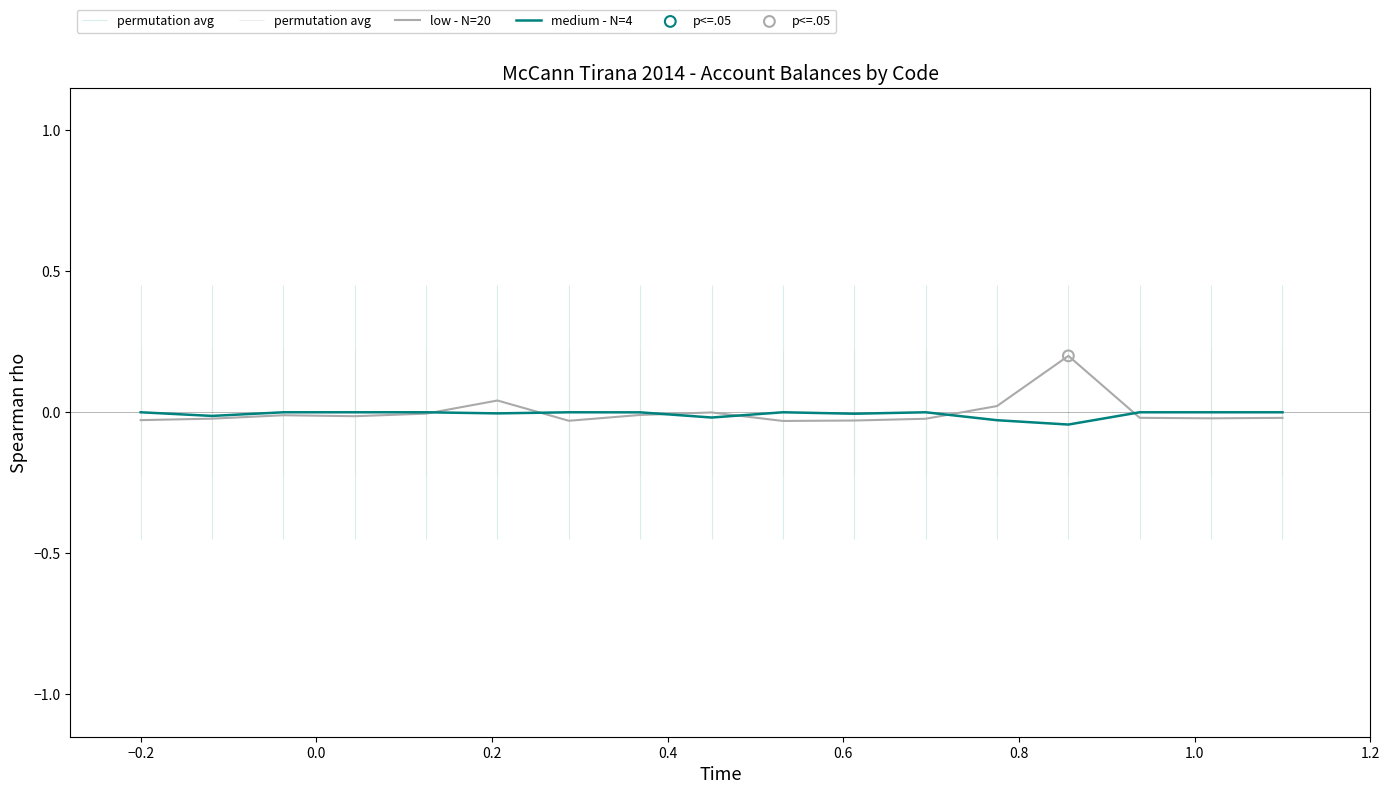

Which series has the largest total across all categories?

low - N=20